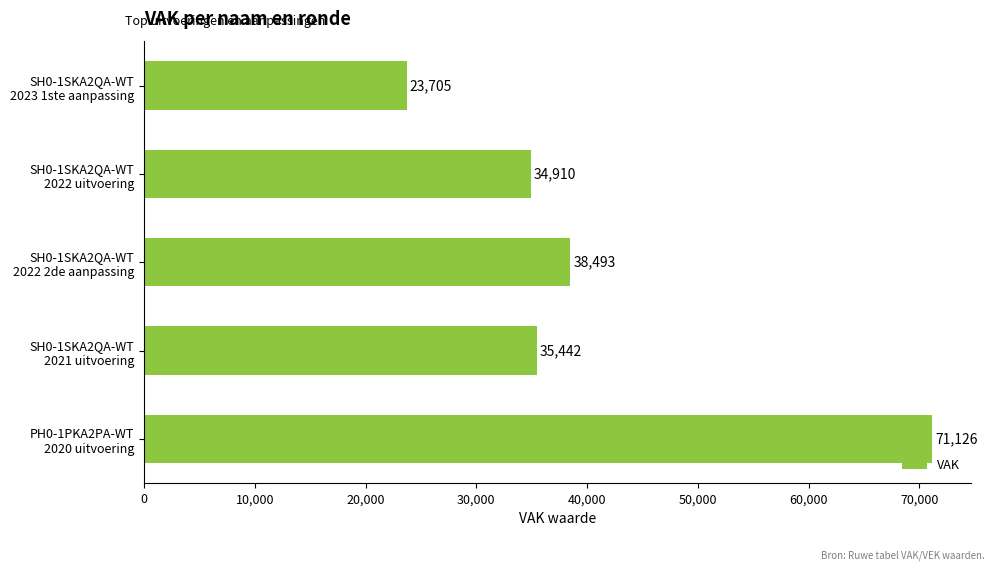

Rank the categories by value from lowest to highest.

SH0-1SKA2QA-WT
2023 1ste aanpassing, SH0-1SKA2QA-WT
2022 uitvoering, SH0-1SKA2QA-WT
2021 uitvoering, SH0-1SKA2QA-WT
2022 2de aanpassing, PH0-1PKA2PA-WT
2020 uitvoering